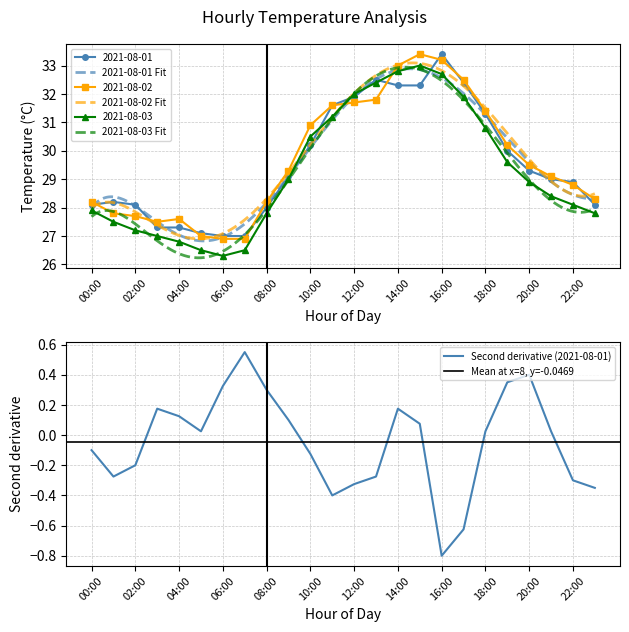

Reading left to right, transcribe all the data shown in this chart.

2021-08-01: 00:00=28.1	01:00=28.2	02:00=28.1	03:00=27.3	04:00=27.3	05:00=27.1	06:00=27.0	07:00=27.0	08:00=28.0	09:00=29.1	10:00=30.2	11:00=31.6	12:00=31.9	13:00=32.5	14:00=32.3	15:00=32.3	16:00=33.4	17:00=32.4	18:00=31.3	19:00=30.0	20:00=29.3	21:00=29.0	22:00=28.9	23:00=28.1
2021-08-02: 00:00=28.2	01:00=27.8	02:00=27.7	03:00=27.5	04:00=27.6	05:00=27.0	06:00=26.9	07:00=26.9	08:00=28.2	09:00=29.3	10:00=30.9	11:00=31.6	12:00=31.7	13:00=31.8	14:00=33.0	15:00=33.4	16:00=33.2	17:00=32.5	18:00=31.4	19:00=30.2	20:00=29.5	21:00=29.1	22:00=28.8	23:00=28.3
2021-08-03: 00:00=27.9	01:00=27.5	02:00=27.2	03:00=27.0	04:00=26.8	05:00=26.5	06:00=26.3	07:00=26.5	08:00=27.8	09:00=29.0	10:00=30.5	11:00=31.2	12:00=32.0	13:00=32.4	14:00=32.8	15:00=33.0	16:00=32.7	17:00=31.9	18:00=30.8	19:00=29.6	20:00=28.9	21:00=28.4	22:00=28.1	23:00=27.8